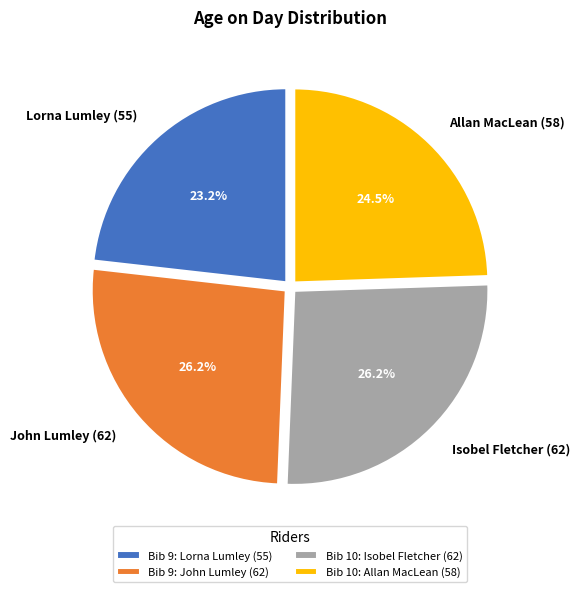

Count the number of slices in the pie.

4